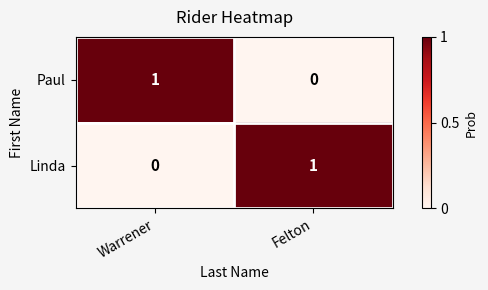

Which category has the lowest value in the Linda series?

Warrener